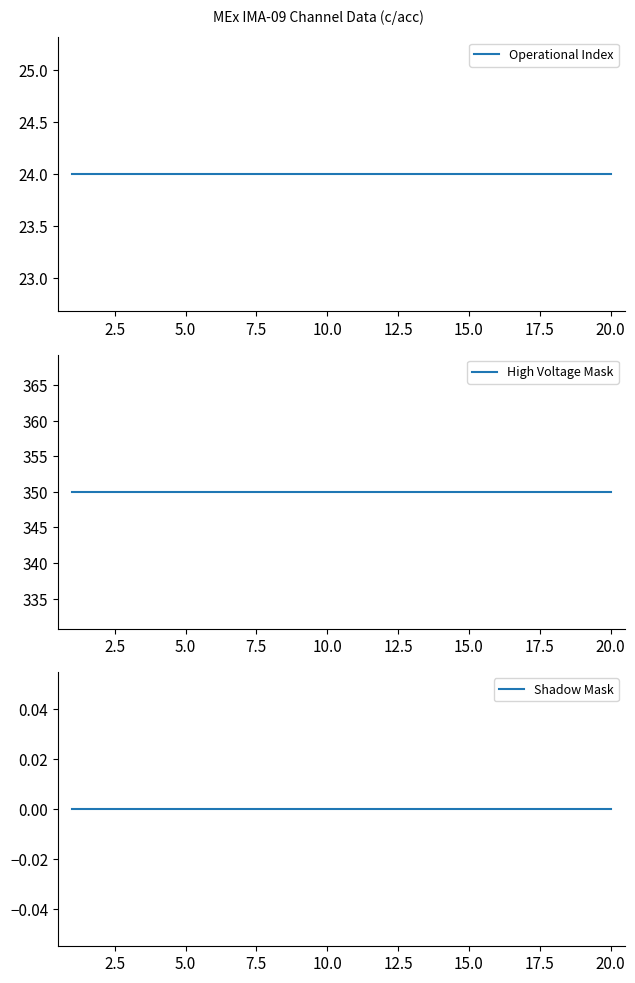

True or false: High Voltage Mask has a value of 350 at 5.0.

True